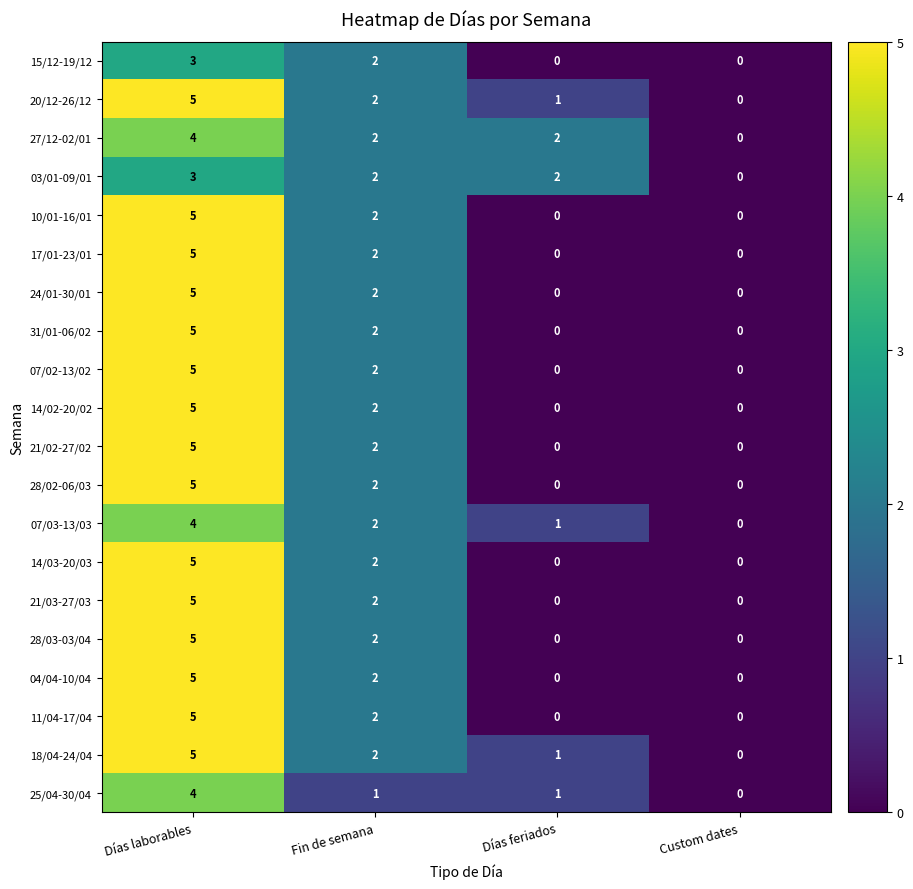

What is the total value across all series at Días laborables?

93